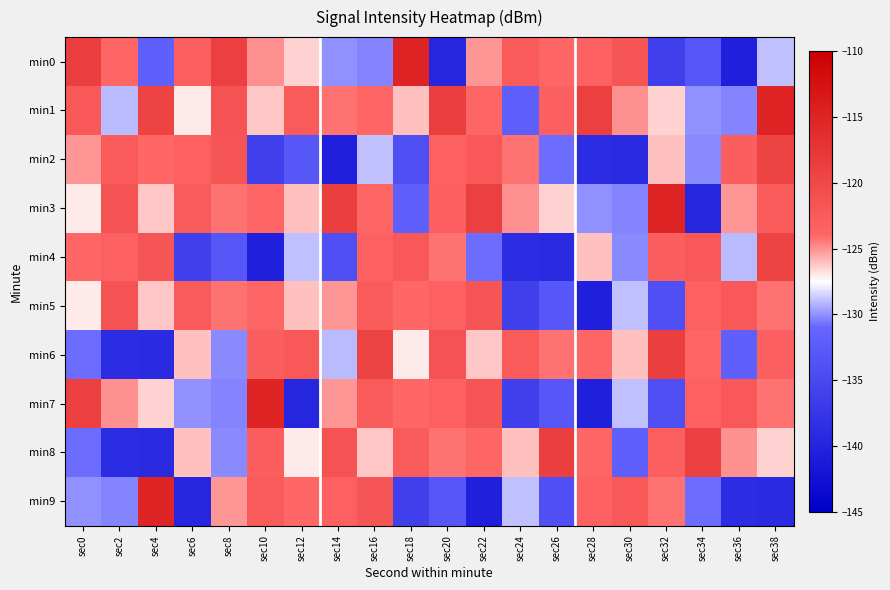

Between sec18 and sec6, which is larger?

sec18